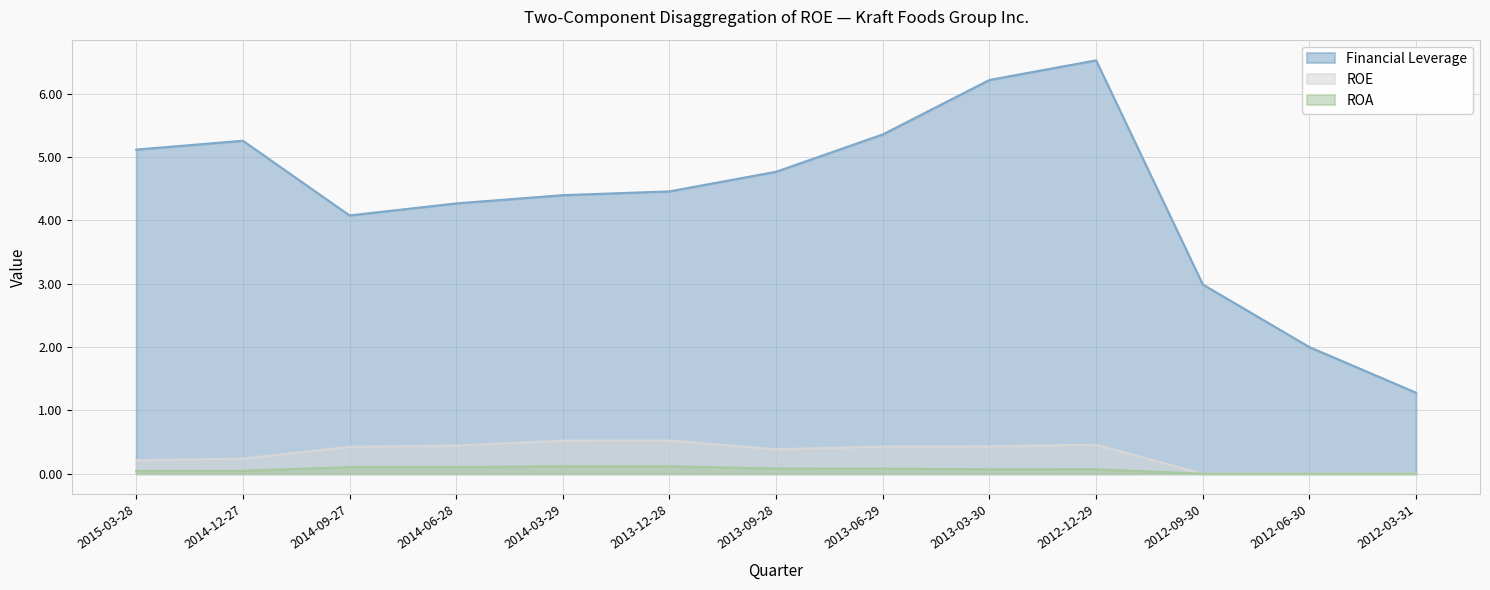

Reading right to left, list all the values displayed in this chart.

Financial Leverage: 2012-03-31=1.3	2012-06-30=2.0	2012-09-30=3.0	2012-12-29=6.5	2013-03-30=6.2	2013-06-29=5.4	2013-09-28=4.8	2013-12-28=4.5	2014-03-29=4.4	2014-06-28=4.3	2014-09-27=4.1	2014-12-27=5.3	2015-03-28=5.1
ROE: 2012-03-31=0.0	2012-06-30=0.0	2012-09-30=0.0	2012-12-29=0.5	2013-03-30=0.4	2013-06-29=0.4	2013-09-28=0.4	2013-12-28=0.5	2014-03-29=0.5	2014-06-28=0.4	2014-09-27=0.4	2014-12-27=0.2	2015-03-28=0.2
ROA: 2012-03-31=0.0	2012-06-30=0.0	2012-09-30=0.0	2012-12-29=0.1	2013-03-30=0.1	2013-06-29=0.1	2013-09-28=0.1	2013-12-28=0.1	2014-03-29=0.1	2014-06-28=0.1	2014-09-27=0.1	2014-12-27=0.0	2015-03-28=0.0